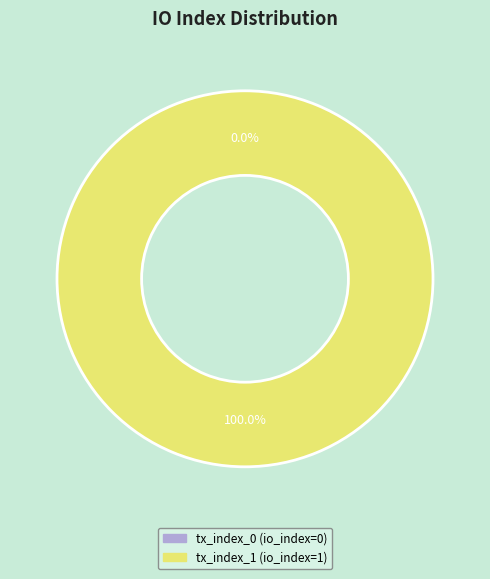

Count the number of slices in the pie.

2